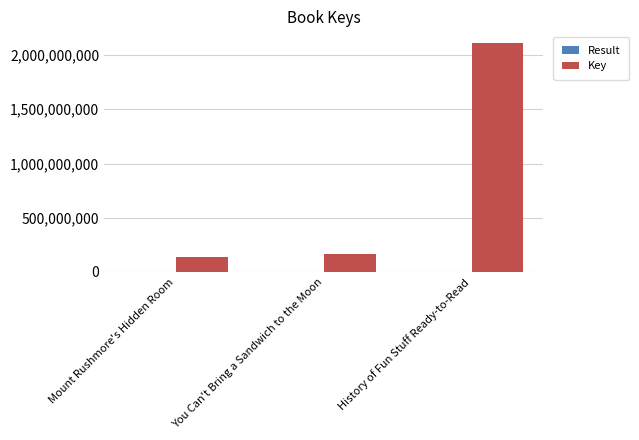

Which category has the highest value in the Key series?

History of Fun Stuff Ready-to-Read